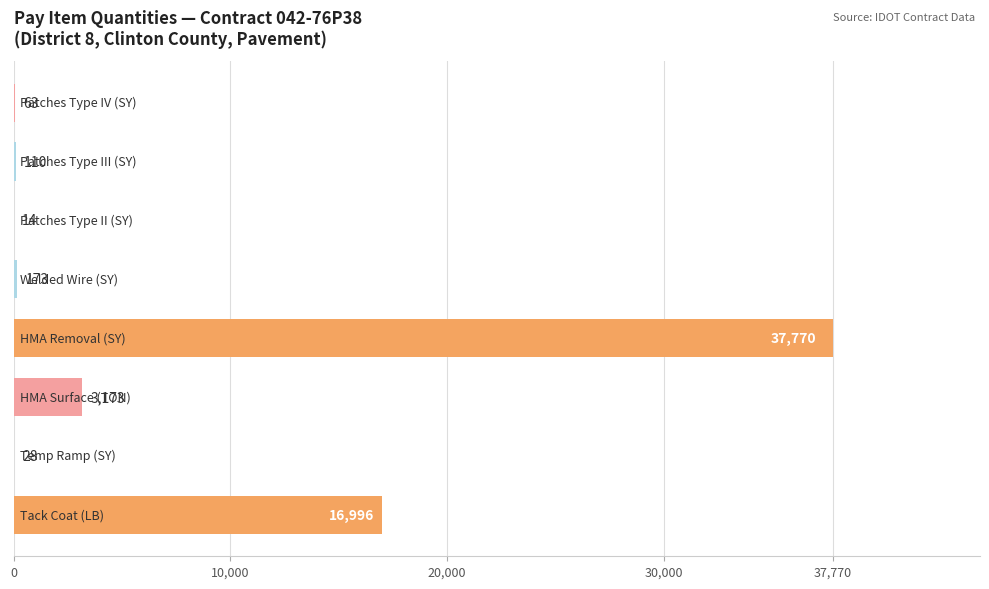

What is the greatest value displayed?

37770